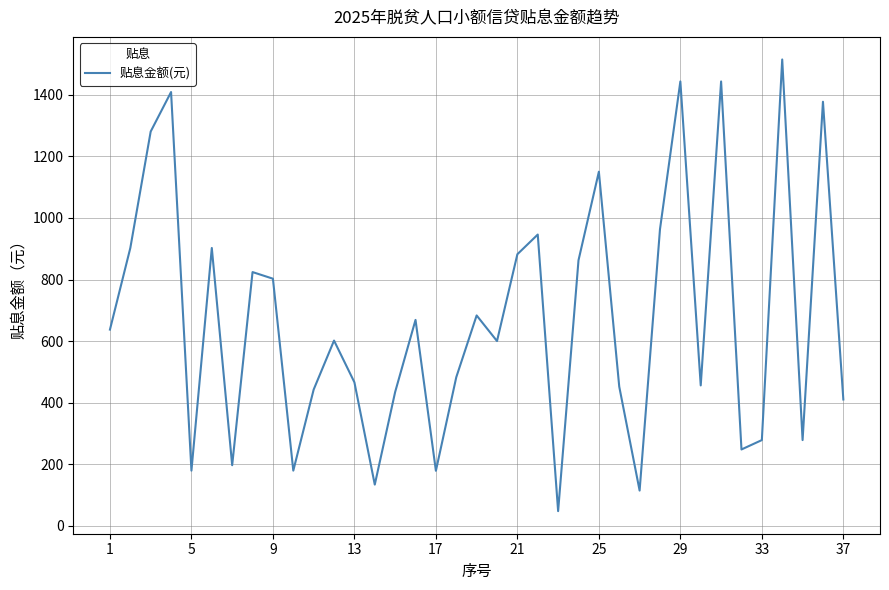

What is the minimum value shown in the chart?

48.2